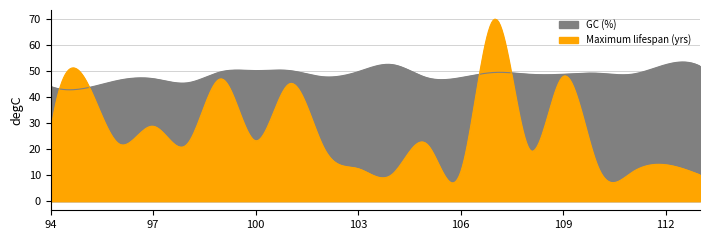

Is the value of GC (%) at 96 greater than the value of Maximum lifespan (yrs) at 109?

No